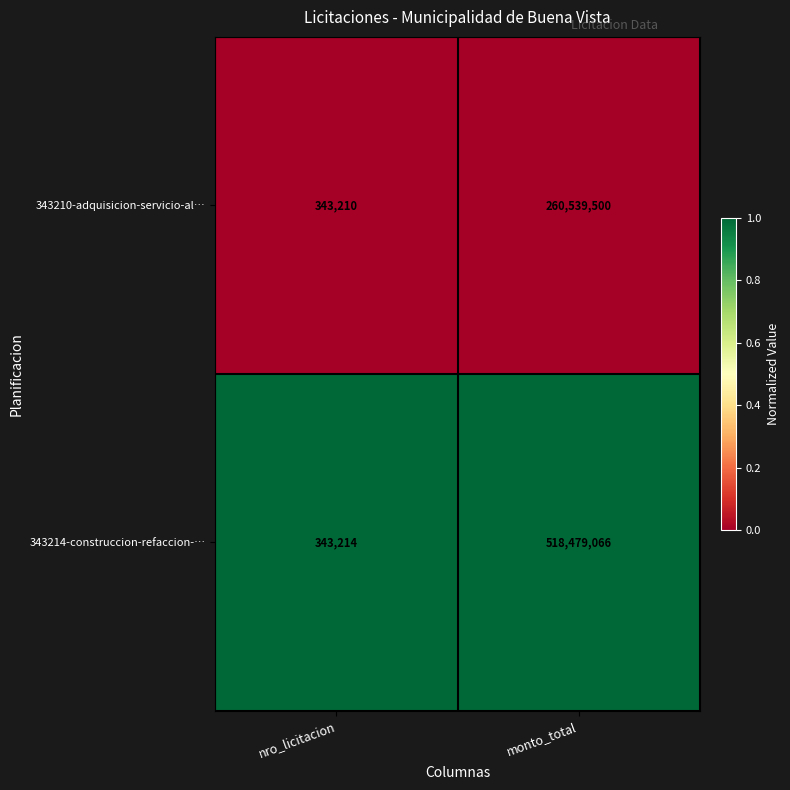

List the series in order of their peak value, lowest first.

343210-adquisicion-servicio-al…, 343214-construccion-refaccion-…